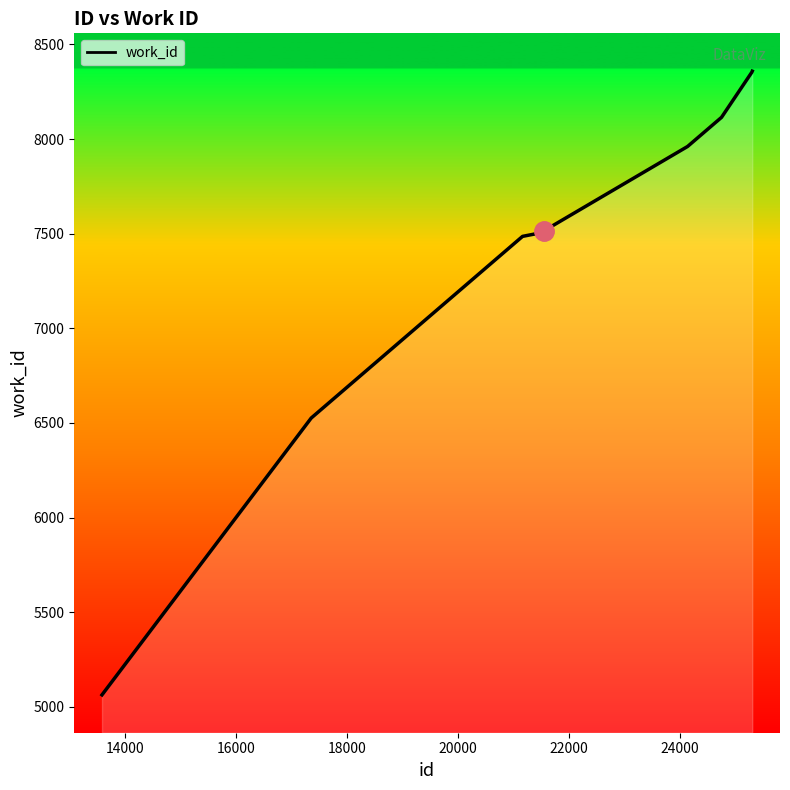

What is the maximum value shown in the chart?

8359